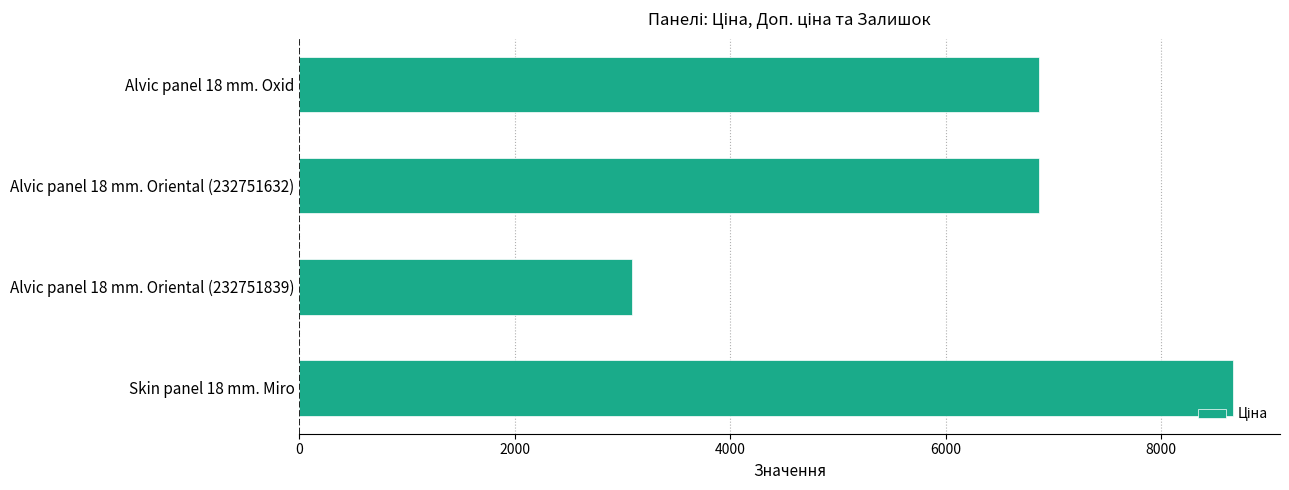

What is the difference between the values at Skin panel 18 mm. Miro and Alvic panel 18 mm. Oxid?

1800.3